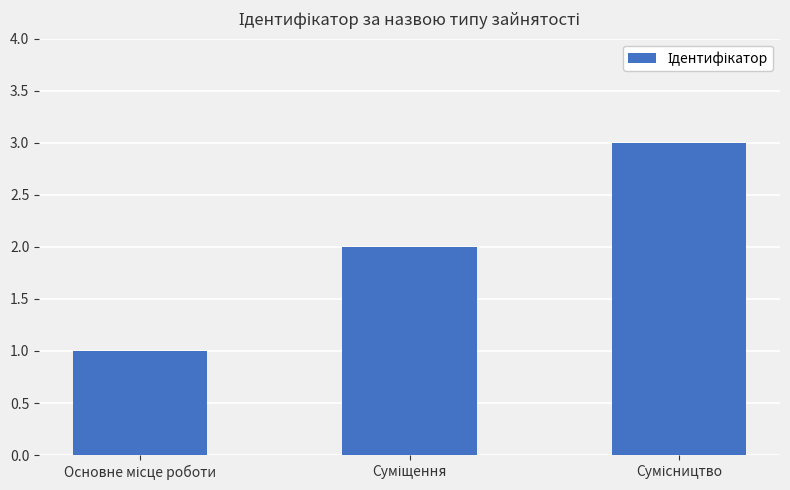

What is the sum of all values?

6